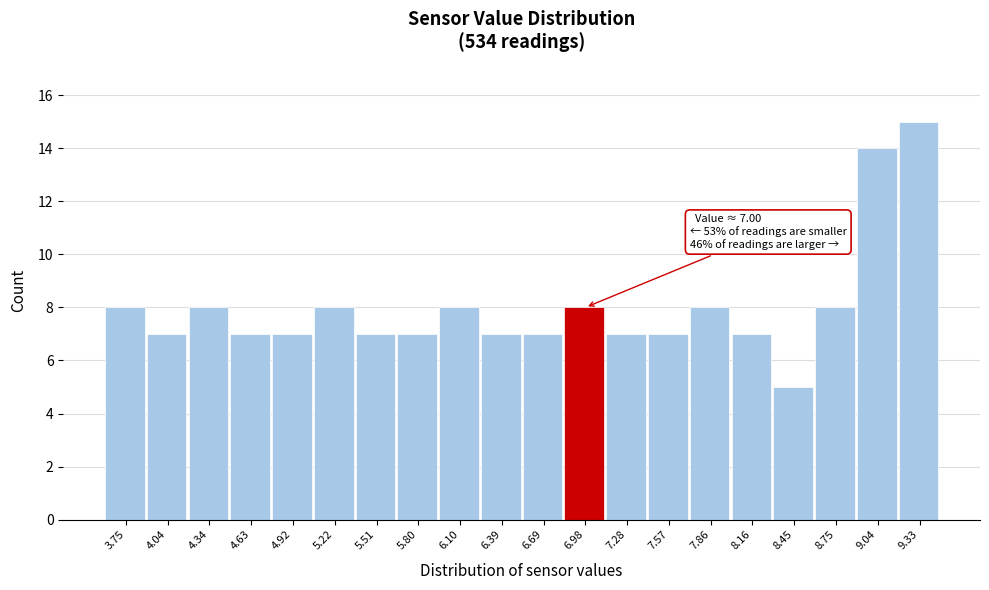

Over which range of the x-axis is the bar tallest?

9.20 to 9.50